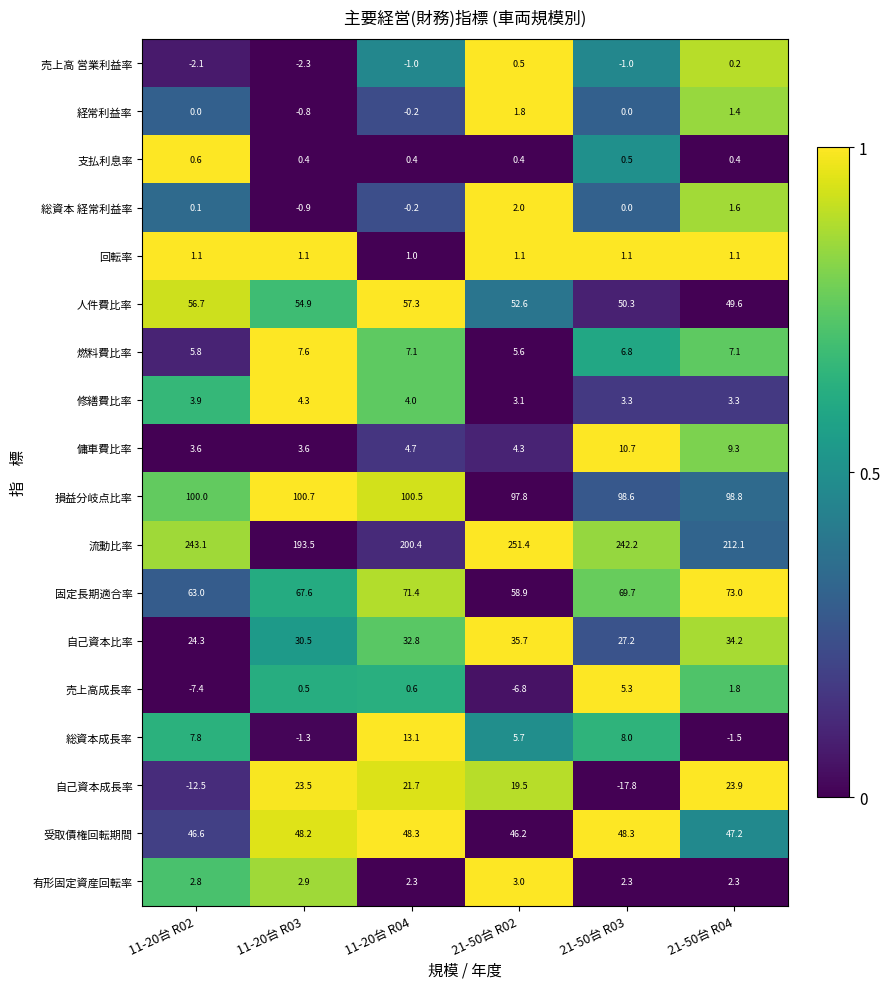

What is the total value across all series at 11-20台 R04?

564.2